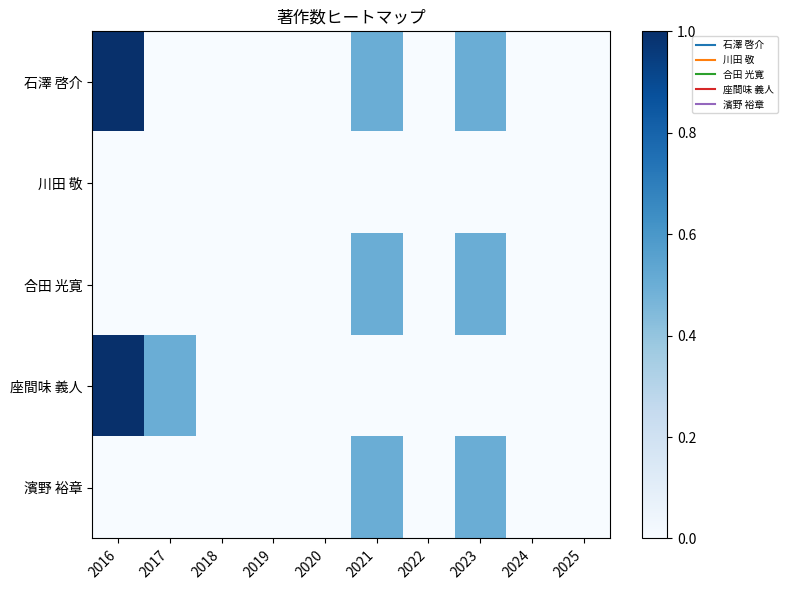

Reading left to right, extract all data points from this chart.

石澤 啓介: 2016=1.0	2017=0.0	2018=0.0	2019=0.0	2020=0.0	2021=0.5	2022=0.0	2023=0.5	2024=0.0	2025=0.0
川田 敬: 2016=0.0	2017=0.0	2018=0.0	2019=0.0	2020=0.0	2021=0.0	2022=0.0	2023=0.0	2024=0.0	2025=0.0
合田 光寛: 2016=0.0	2017=0.0	2018=0.0	2019=0.0	2020=0.0	2021=0.5	2022=0.0	2023=0.5	2024=0.0	2025=0.0
座間味 義人: 2016=1.0	2017=0.5	2018=0.0	2019=0.0	2020=0.0	2021=0.0	2022=0.0	2023=0.0	2024=0.0	2025=0.0
濱野 裕章: 2016=0.0	2017=0.0	2018=0.0	2019=0.0	2020=0.0	2021=0.5	2022=0.0	2023=0.5	2024=0.0	2025=0.0